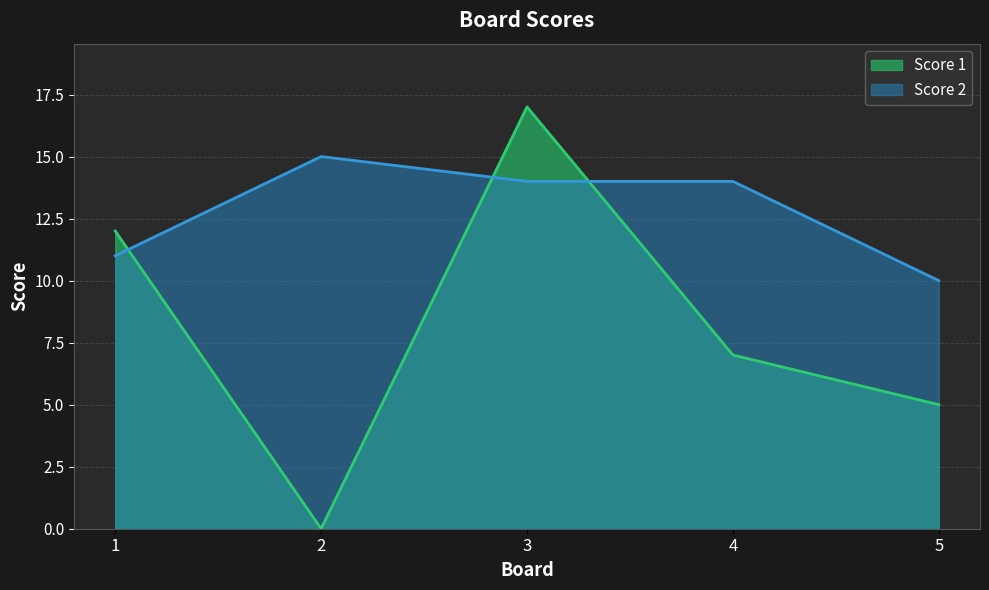

How many categories are shown in the chart?

5